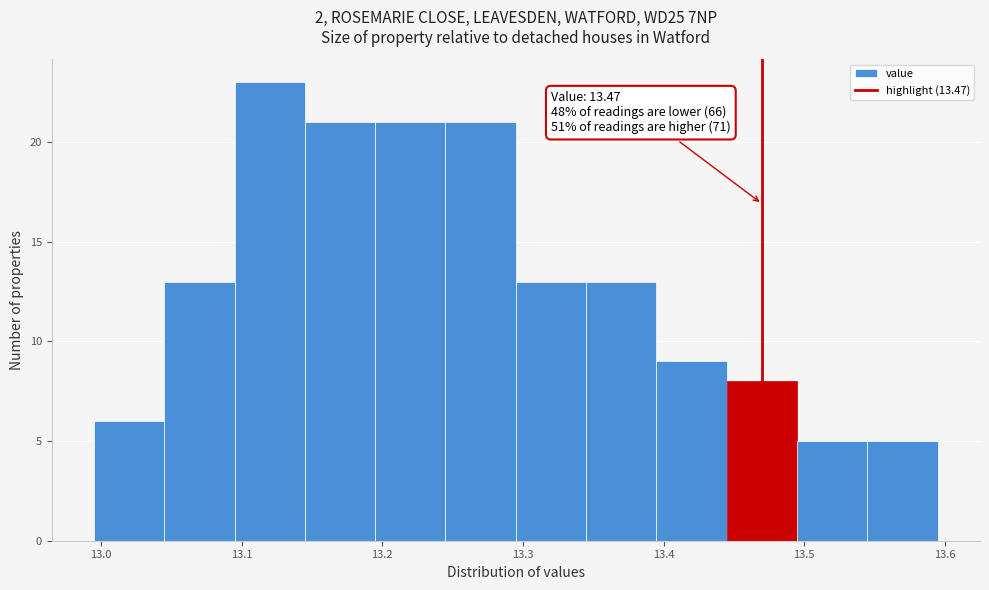

Over which range of the x-axis is the bar tallest?

13.095 to 13.145